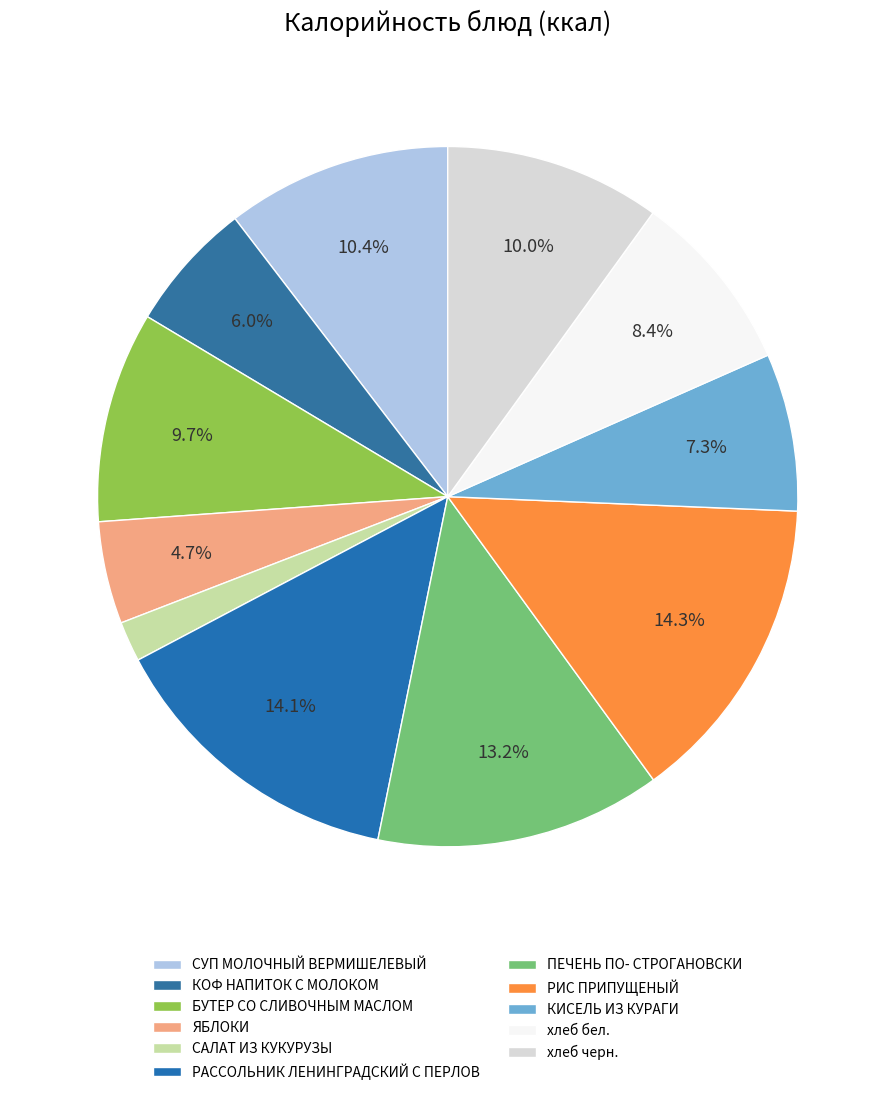

Count the number of slices in the pie.

11